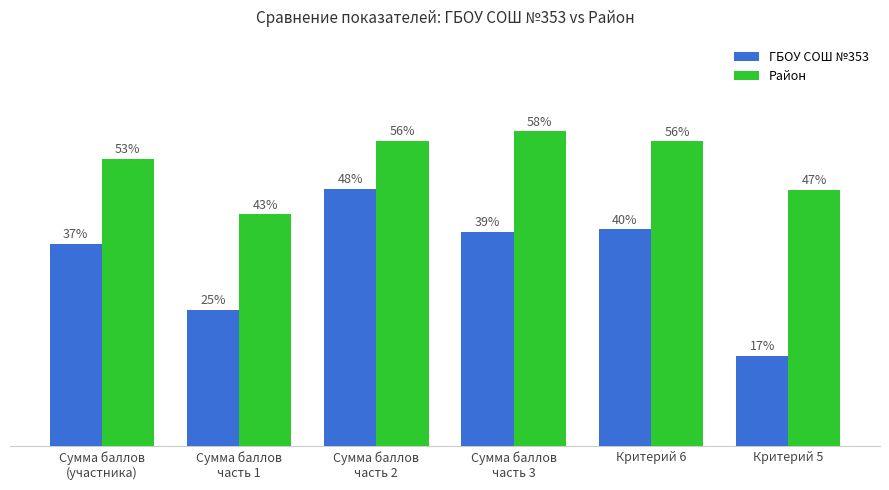

Are the bars grouped side by side (vs. stacked)?

Yes